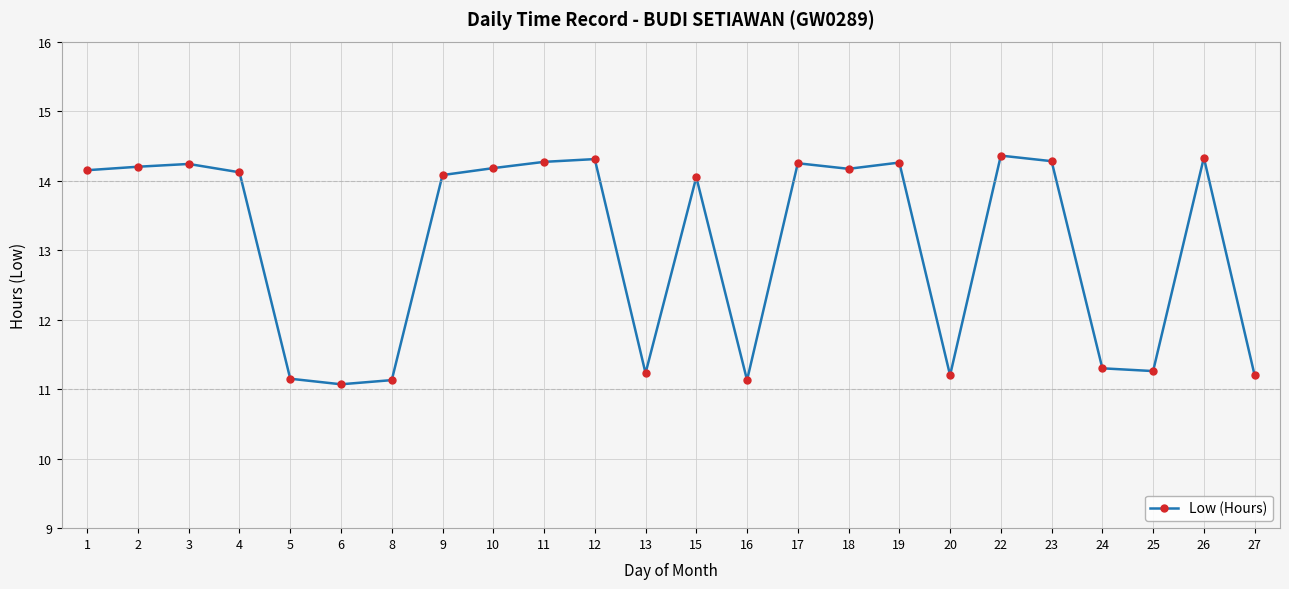

What is the difference between the values at 8 and 18?

3.0